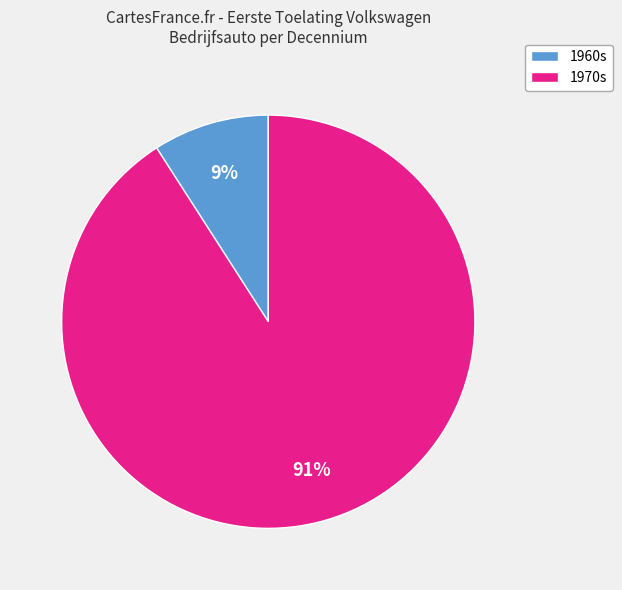

What percentage is the 1960s slice, to the nearest percent?

9%